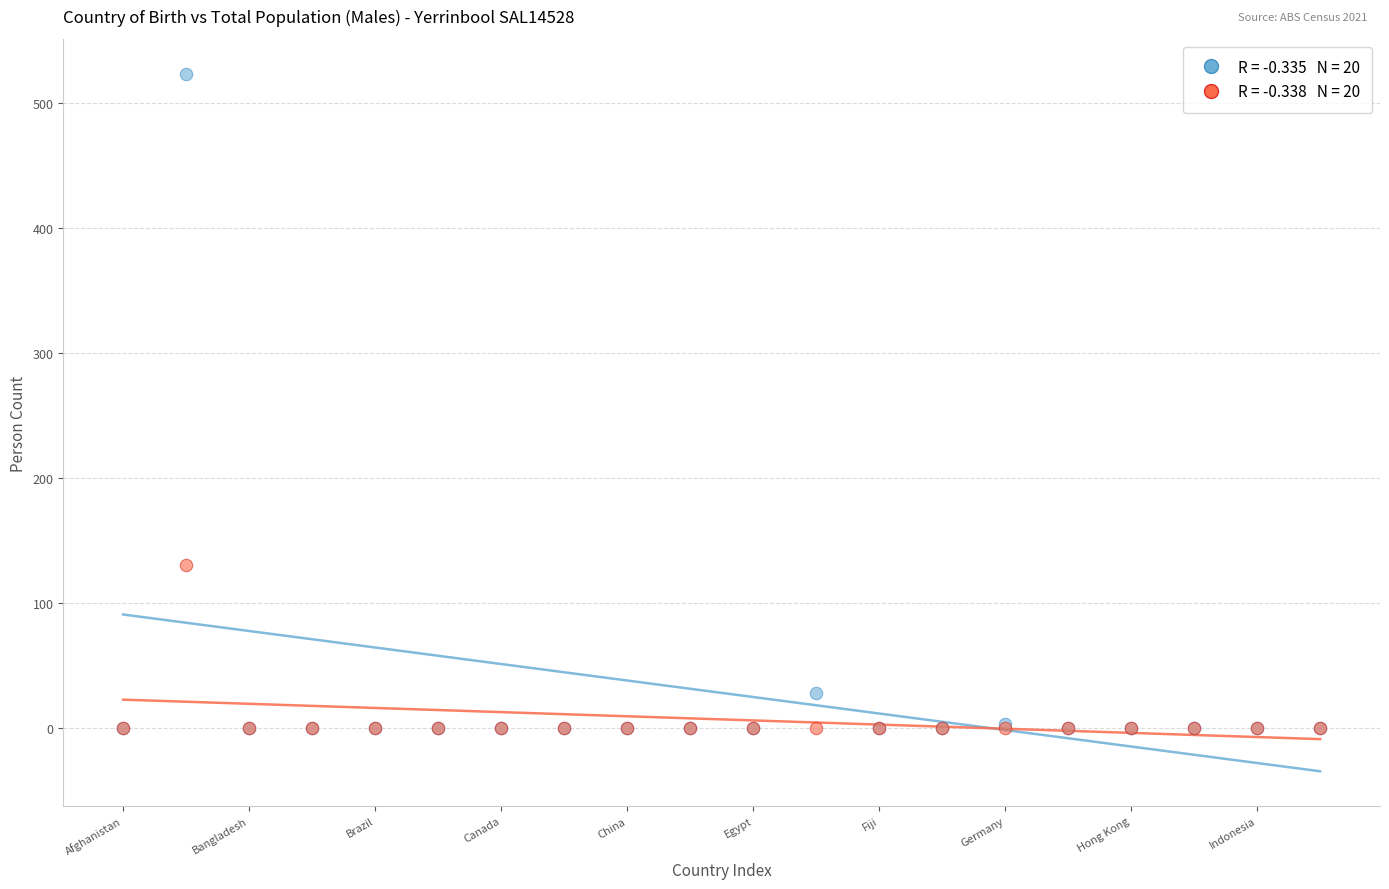

Across all series, what Y value is closest to 261?

130